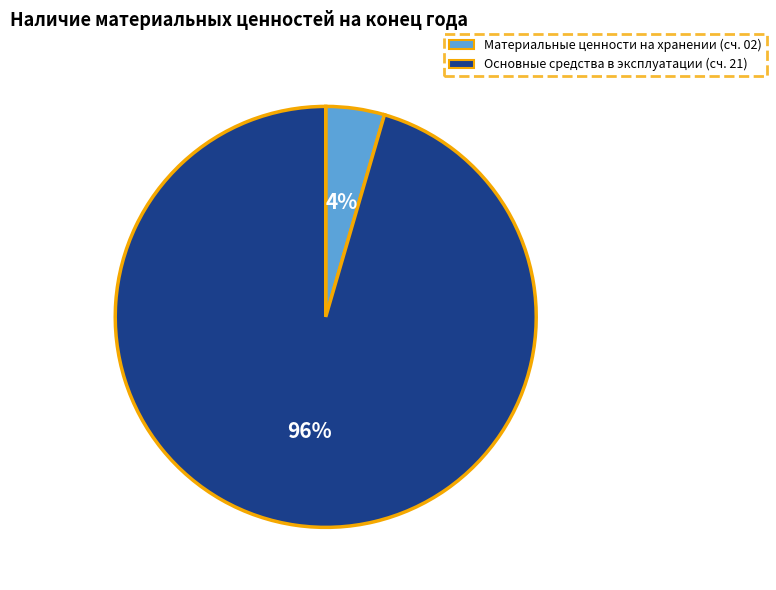

Does Основные средства в эксплуатации represent more than half of the total?

Yes